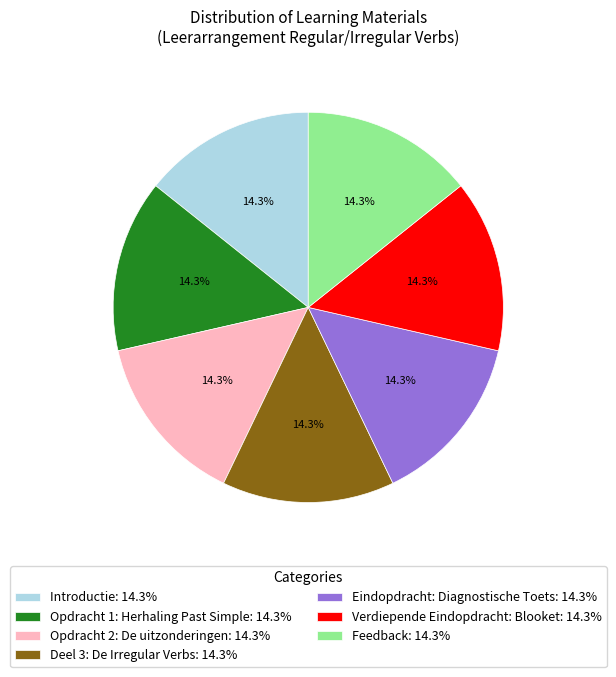

How many segments does this pie chart have?

7